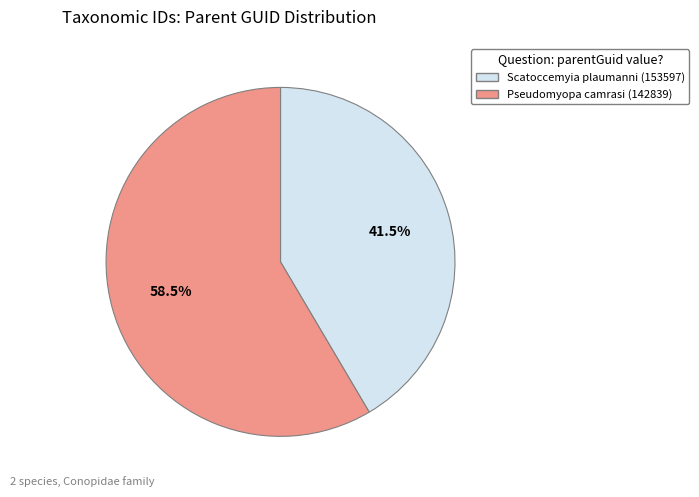

Is it true that Scatoccemyia plaumanni (153597) is 47% of the pie?

False